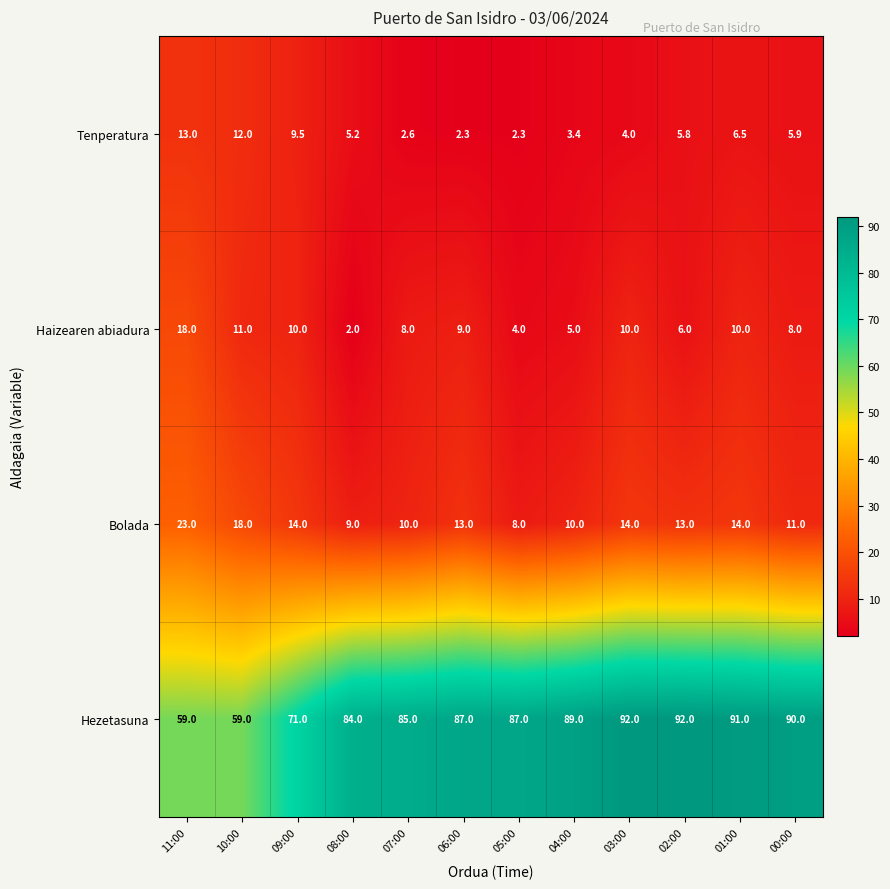

At which label does Bolada first exceed 13?

11:00